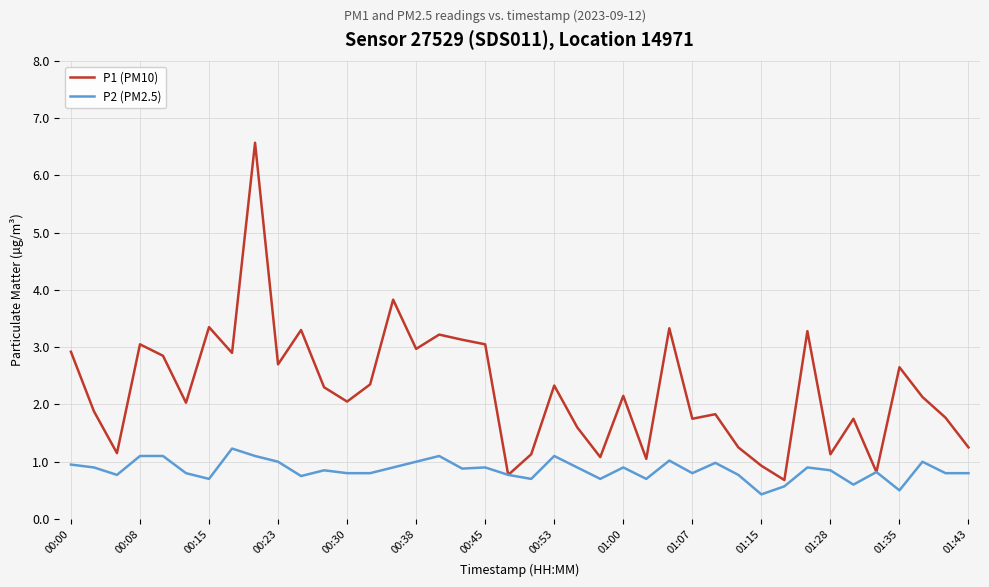

What is the greatest value displayed?

6.6